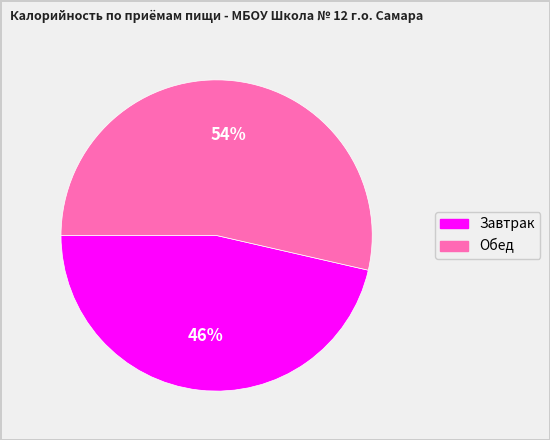

To the nearest percent, what is the combined percentage of Завтрак and Обед?

100%